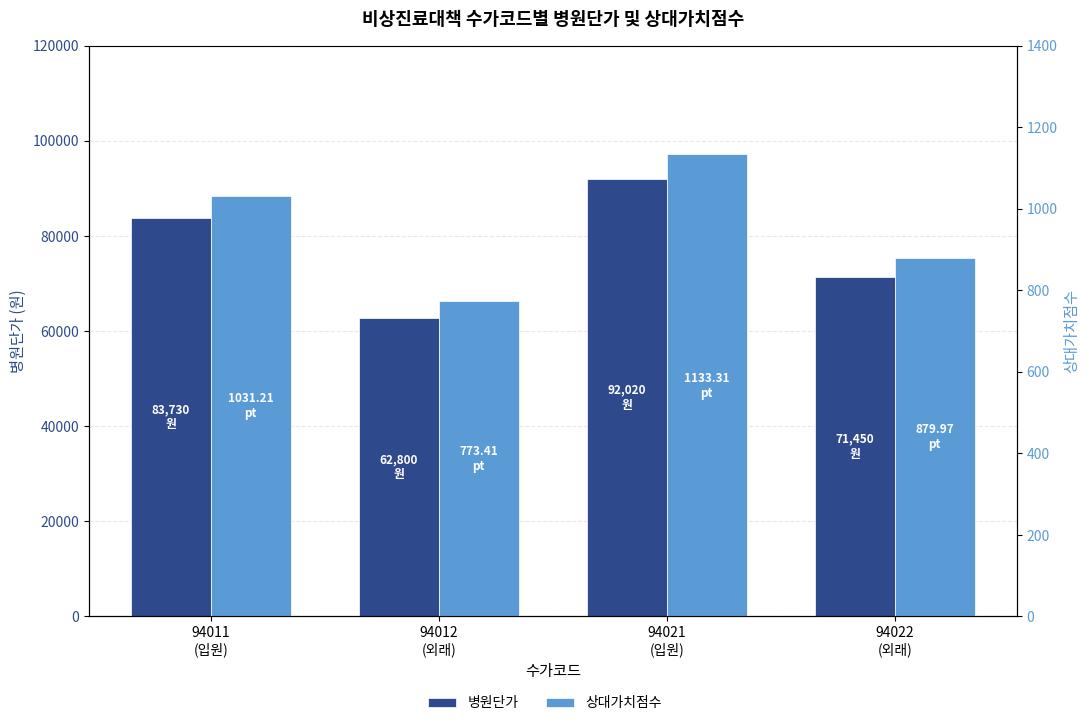

How many bars are there in each group?

2